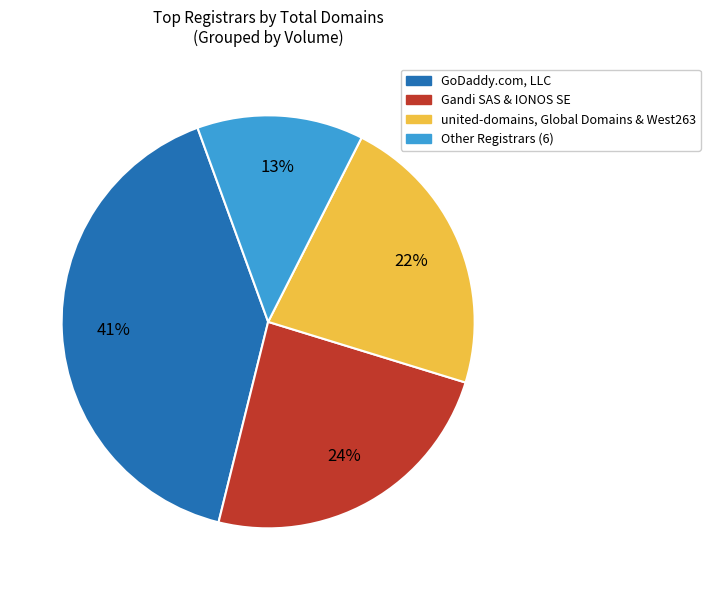

To the nearest percent, what is the difference between the largest and smallest slice percentages?

28%